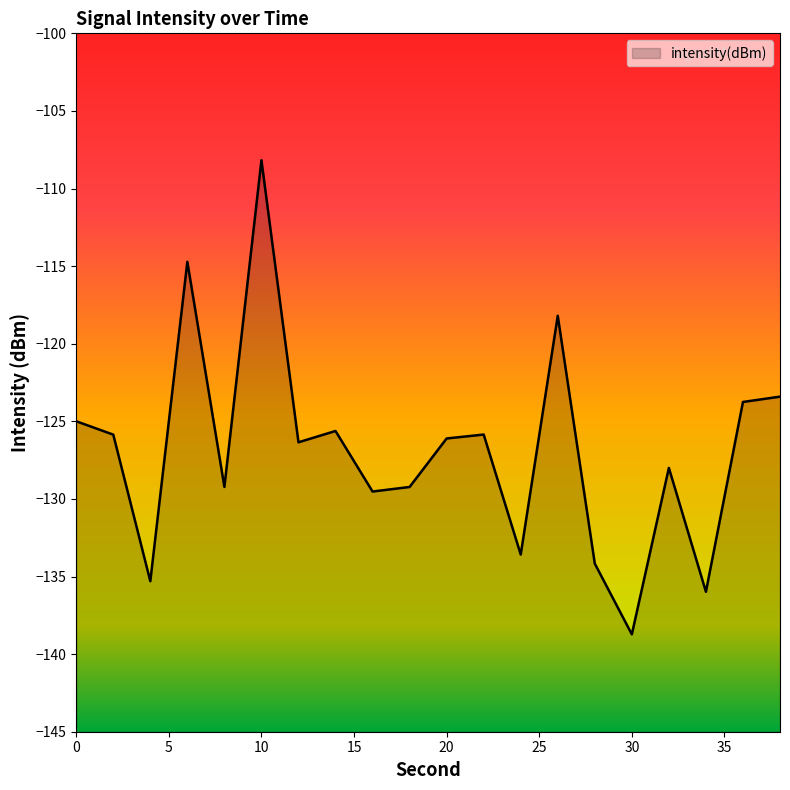

Which label corresponds to the smallest value in the chart?

30